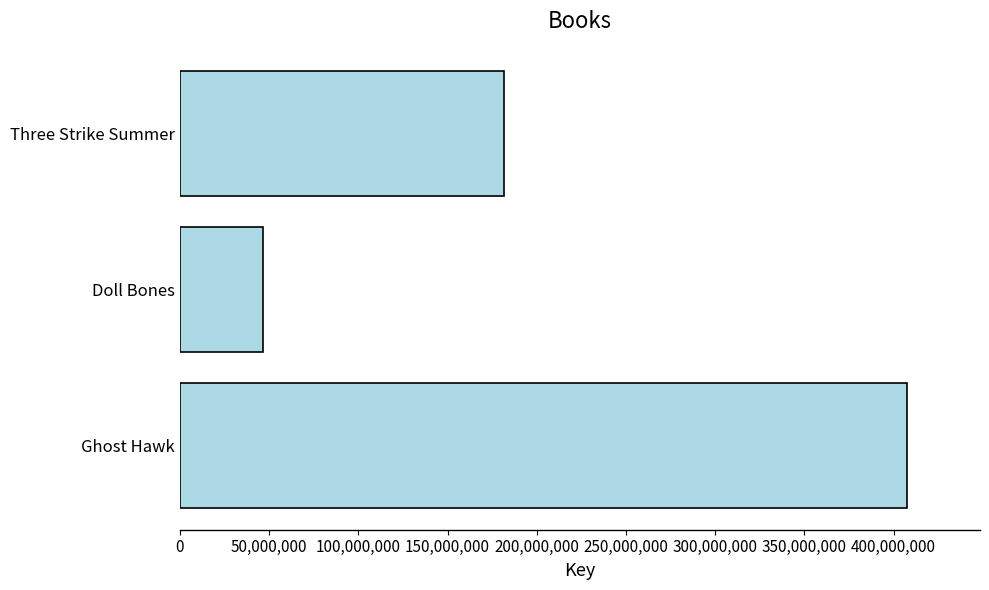

List the labels in order of value, largest first.

Ghost Hawk, Three Strike Summer, Doll Bones